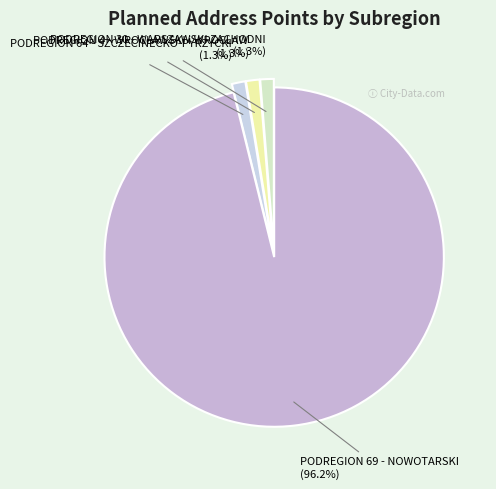

How many slices are in this pie chart?

4